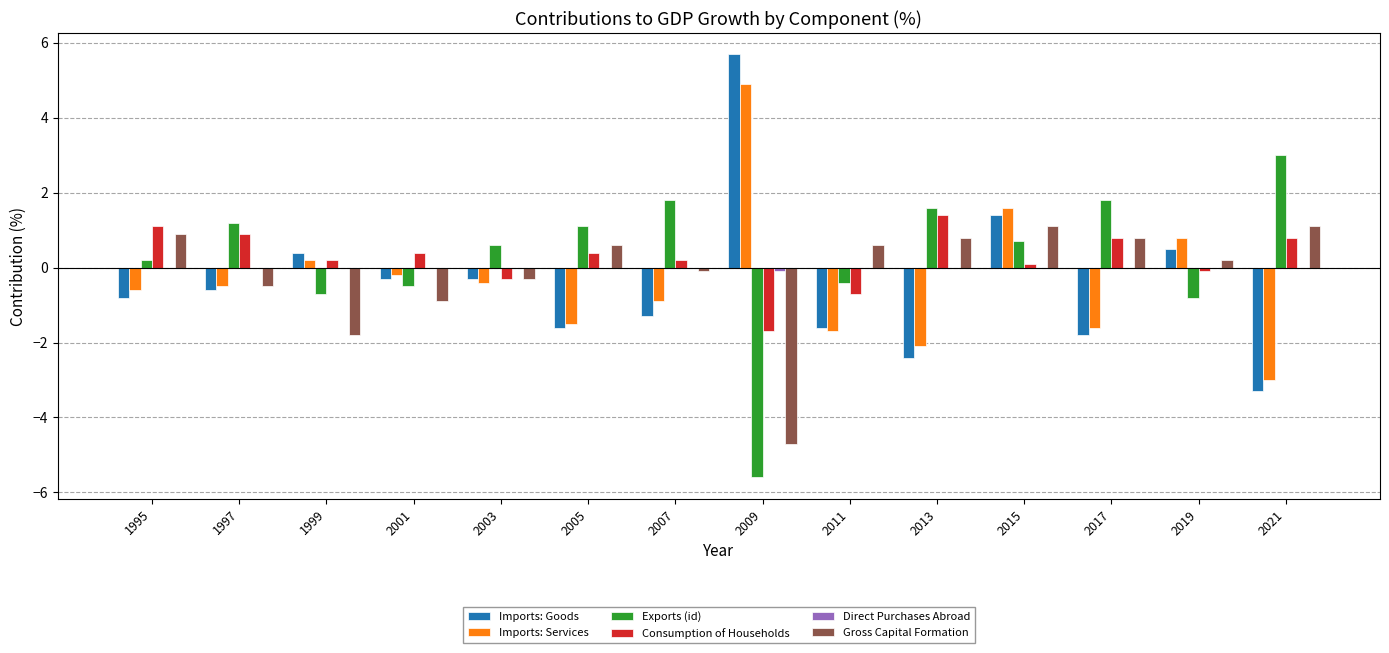

What is the spread (max minus min) of values at 2007?

3.1